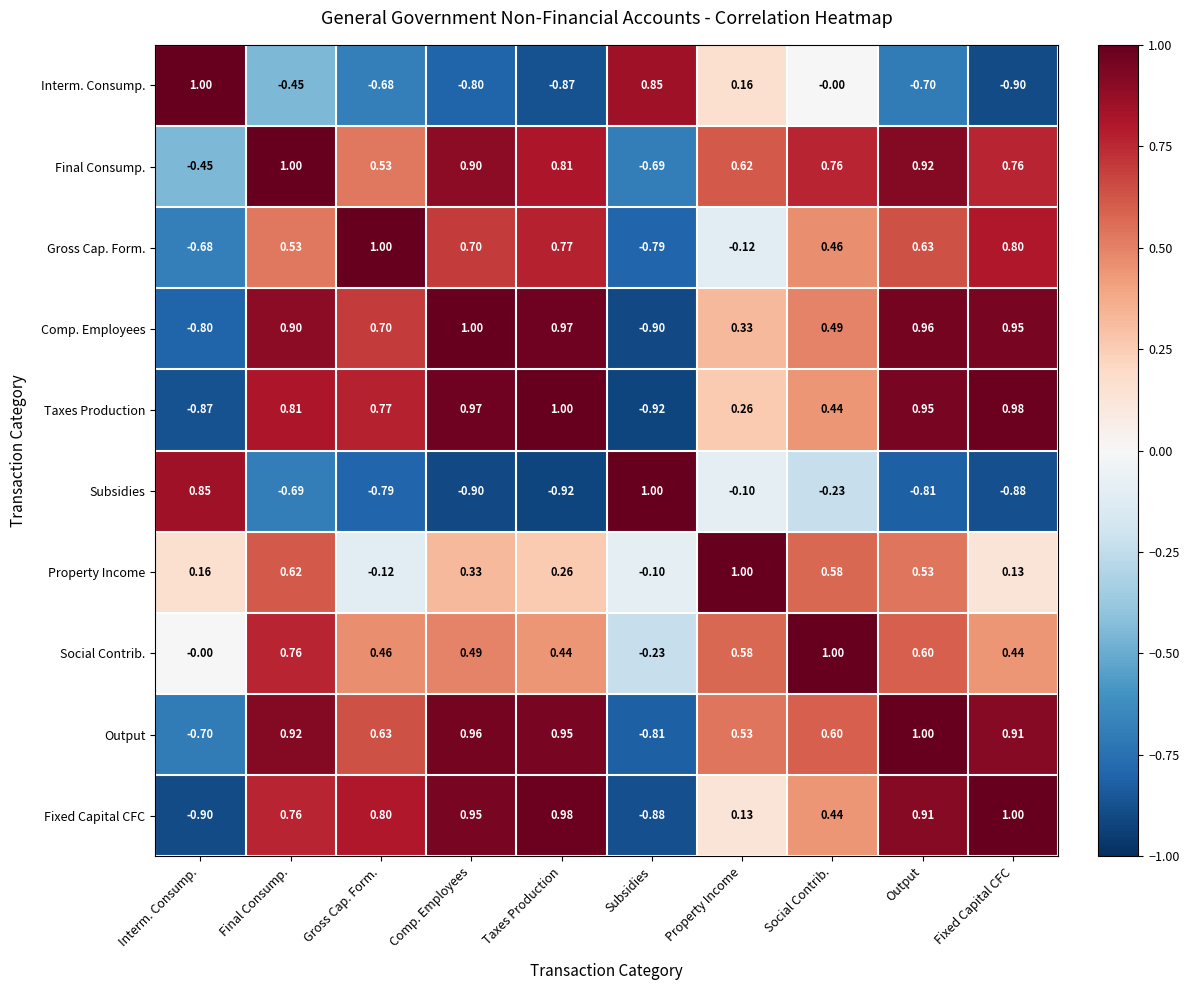

Between Gross Cap. Form. and Output, which series saw the biggest shift?

Property Income